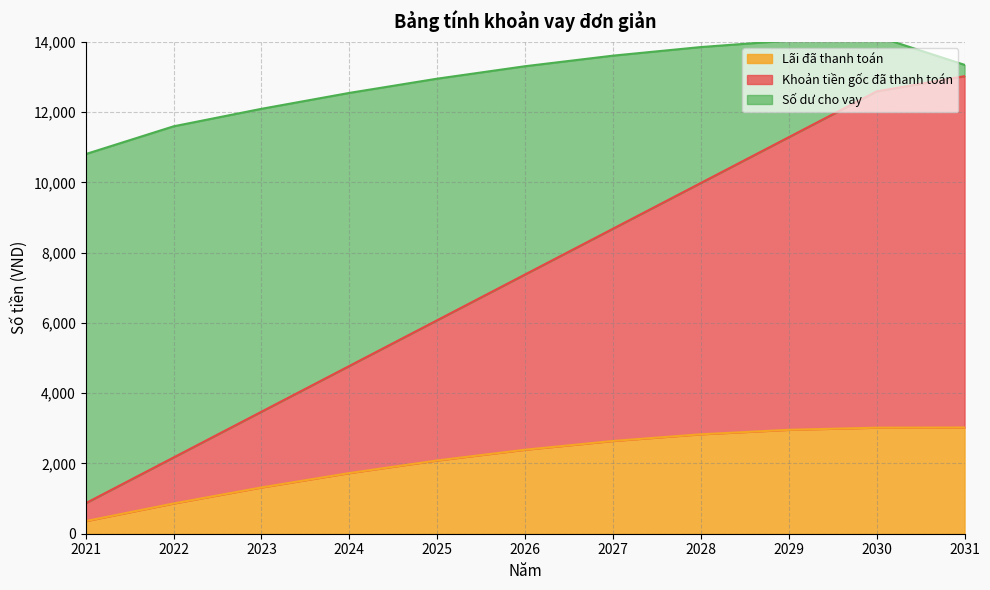

Is the value of Khoản tiền gốc đã thanh toán at 2024 greater than the value of Lãi đã thanh toán at 2027?

Yes